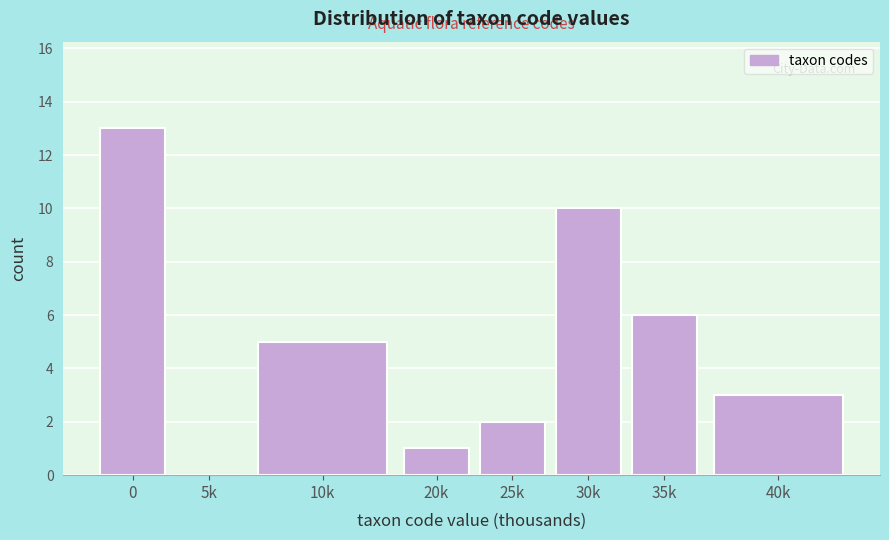

Reading right to left, extract all data points from this chart.

40k=3	35k=6	30k=10	25k=2	20k=1	10k=5	5k=0	0=13